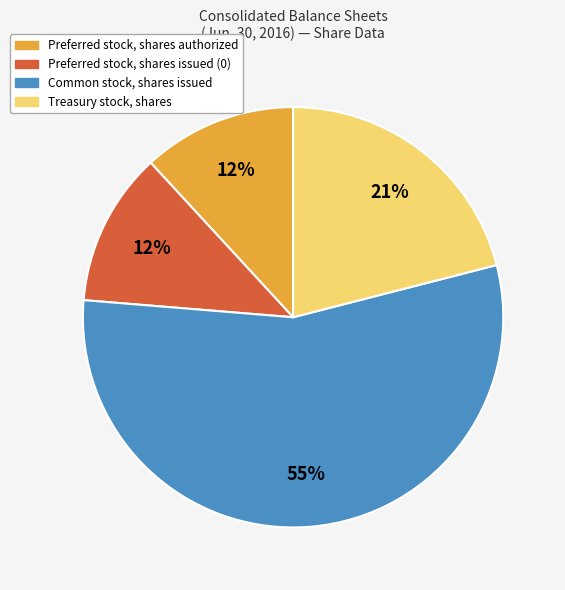

Is the sum of Common stock, shares issued and Preferred stock, shares issued (0) greater than half?

Yes